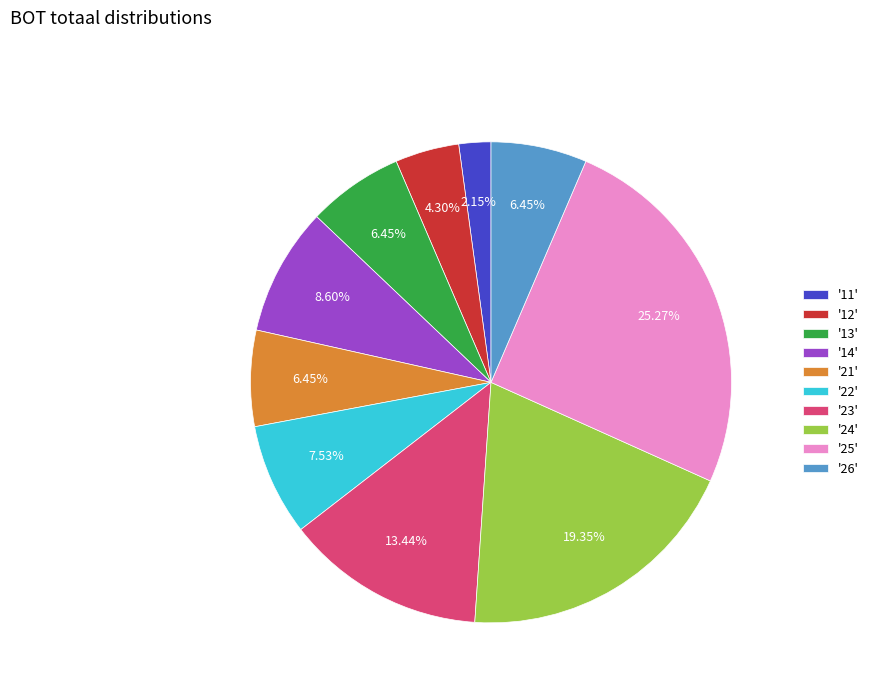

To the nearest percent, what is the difference between the largest and smallest slice percentages?

23%